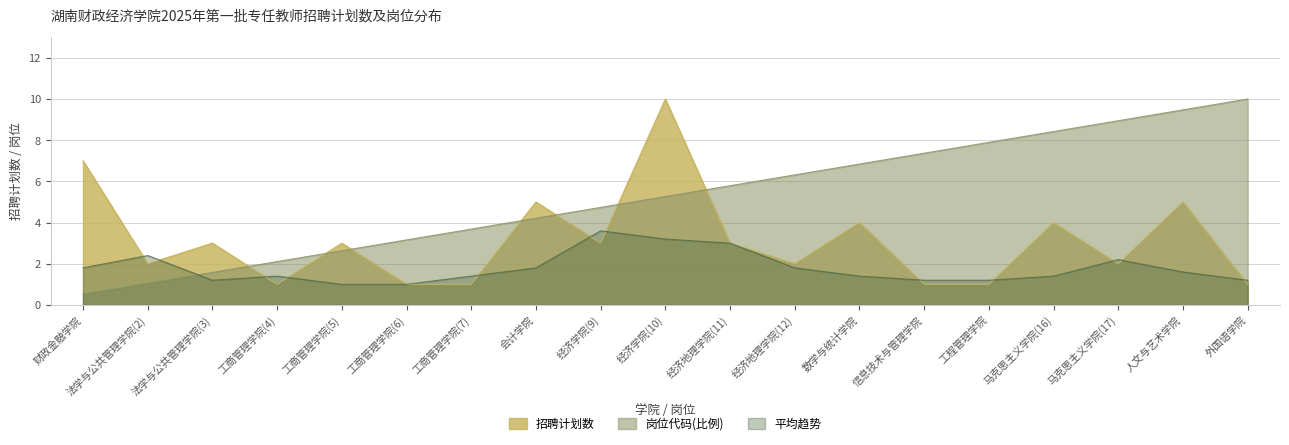

Is it true that 招聘计划数 equals 1.0 at 工商管理学院(6)?

True